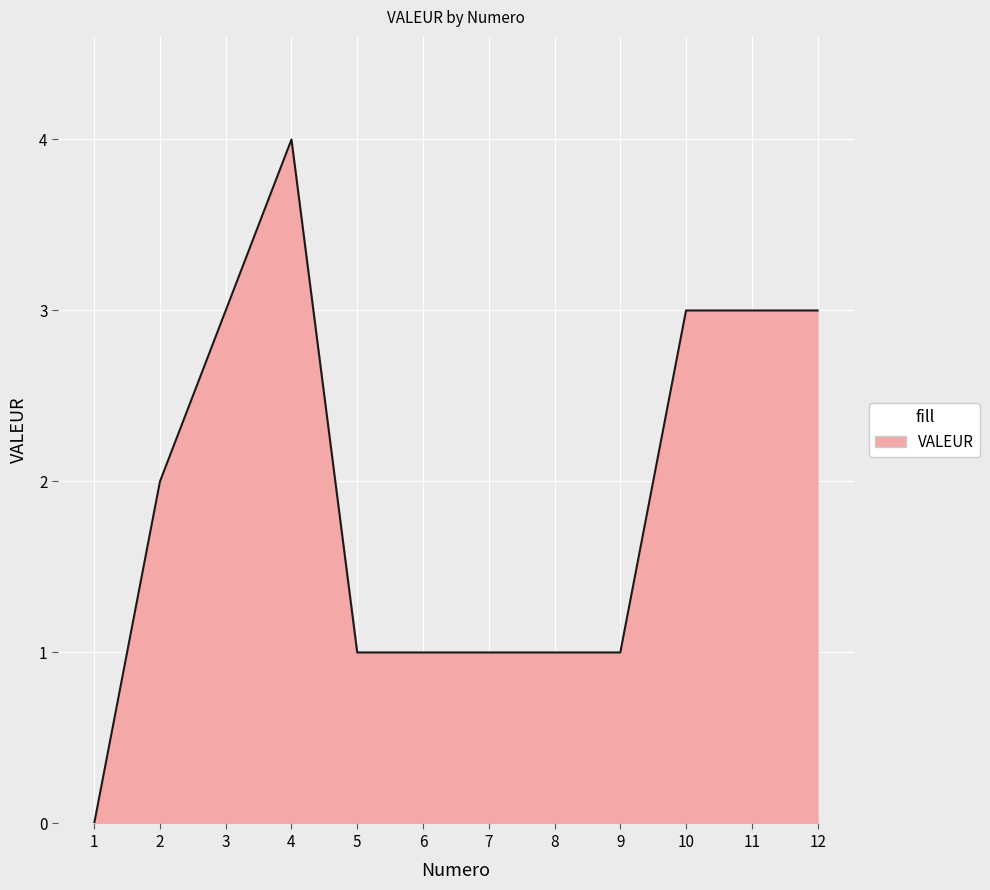

What value does the data have at 10?

3